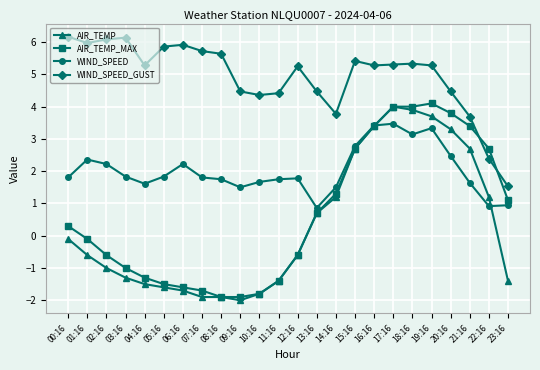

How many categories are shown in the chart?

24